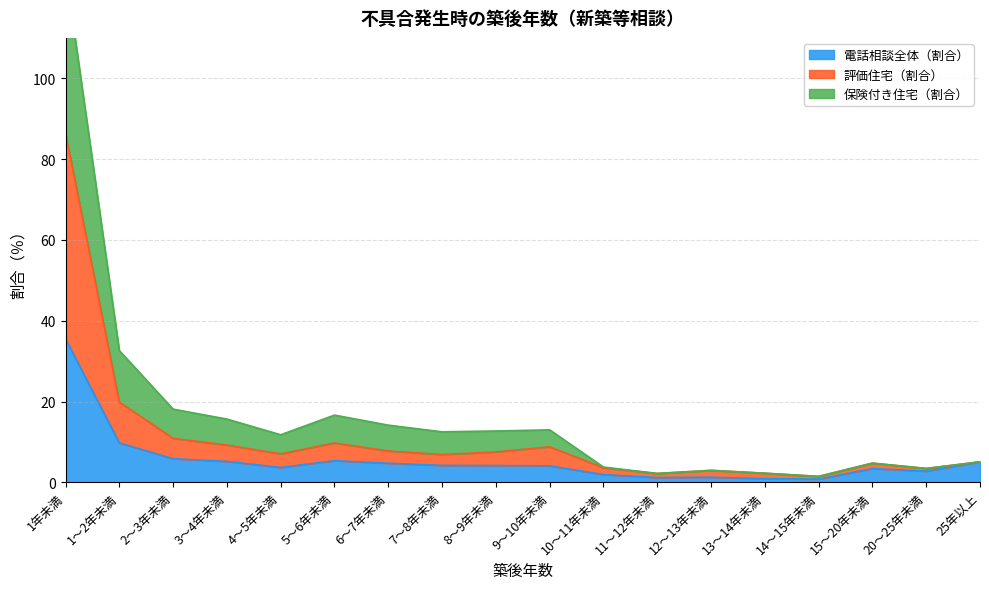

What is the highest value of the 電話相談全体（割合） series?

35.5